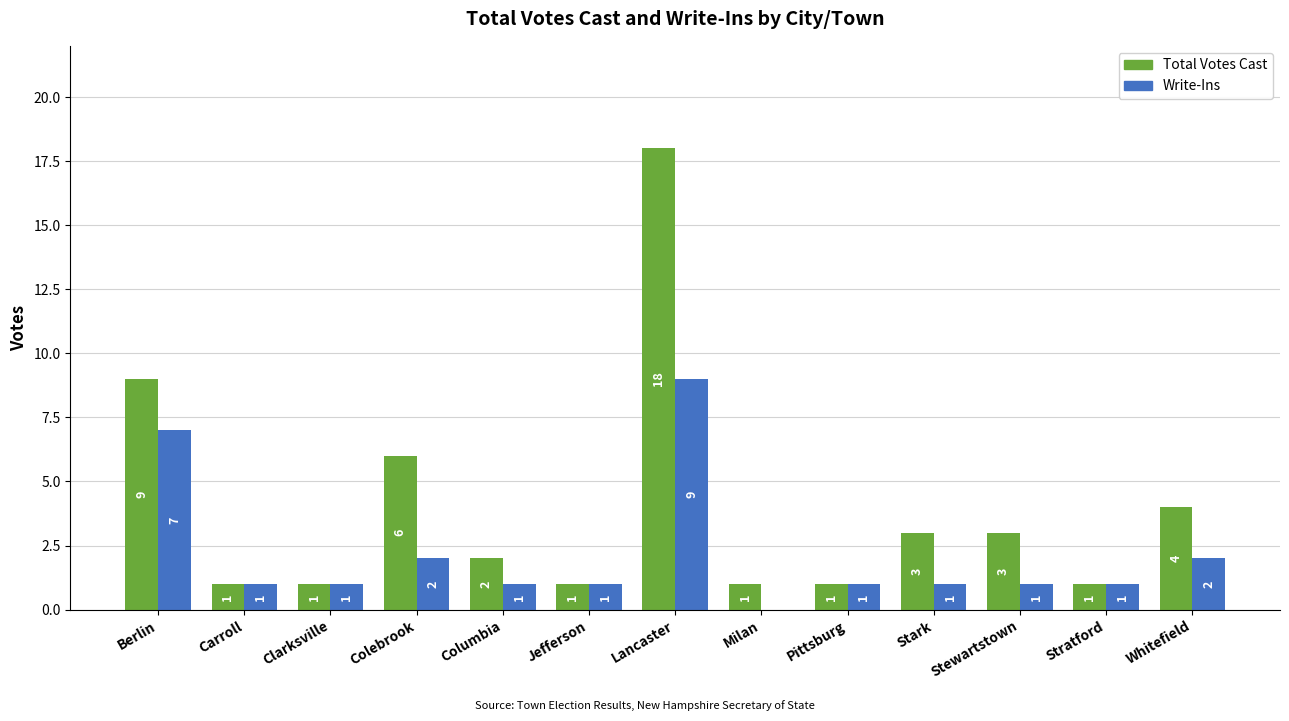

Is the value of Write-Ins at Stewartstown greater than the value of Total Votes Cast at Lancaster?

No